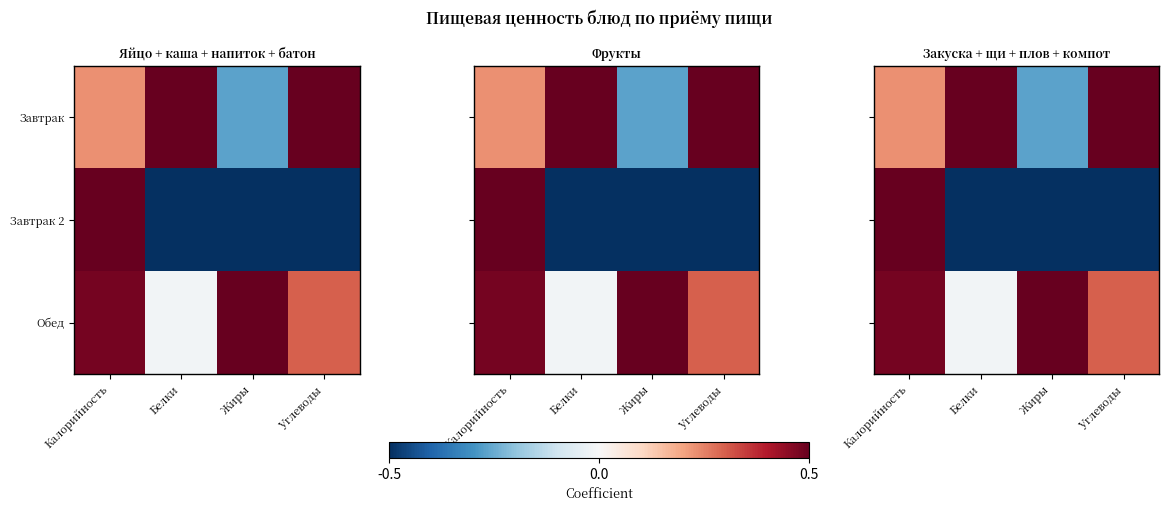

Which series changed the most between Калорийность and Белки?

Завтрак 2